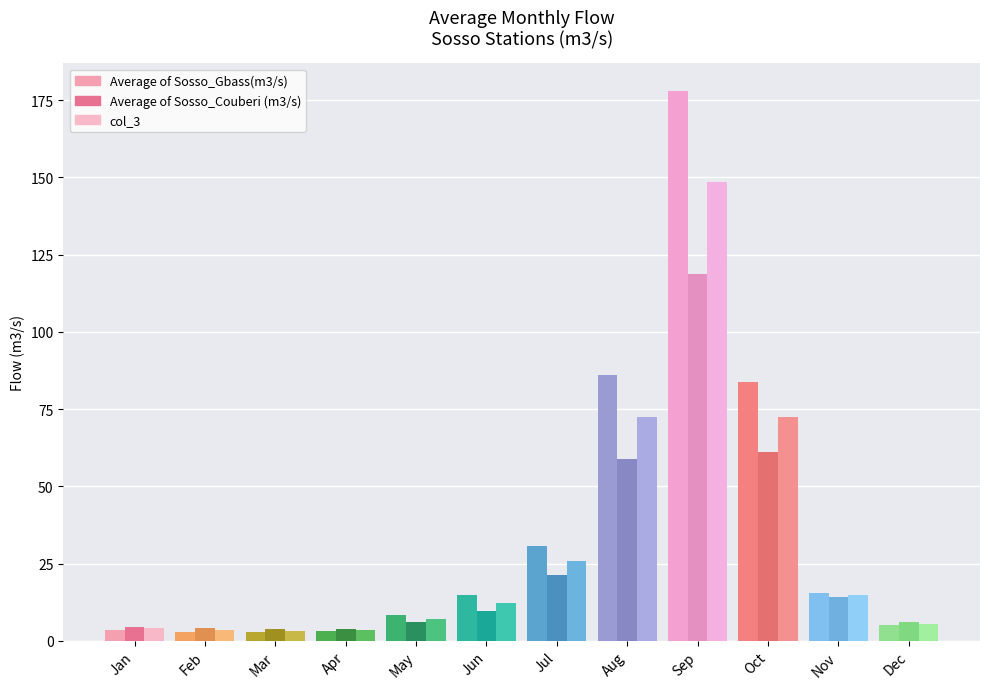

Rank the series at Apr from highest to lowest value.

Average of Sosso_Couberi (m3/s), col_3, Average of Sosso_Gbass(m3/s)